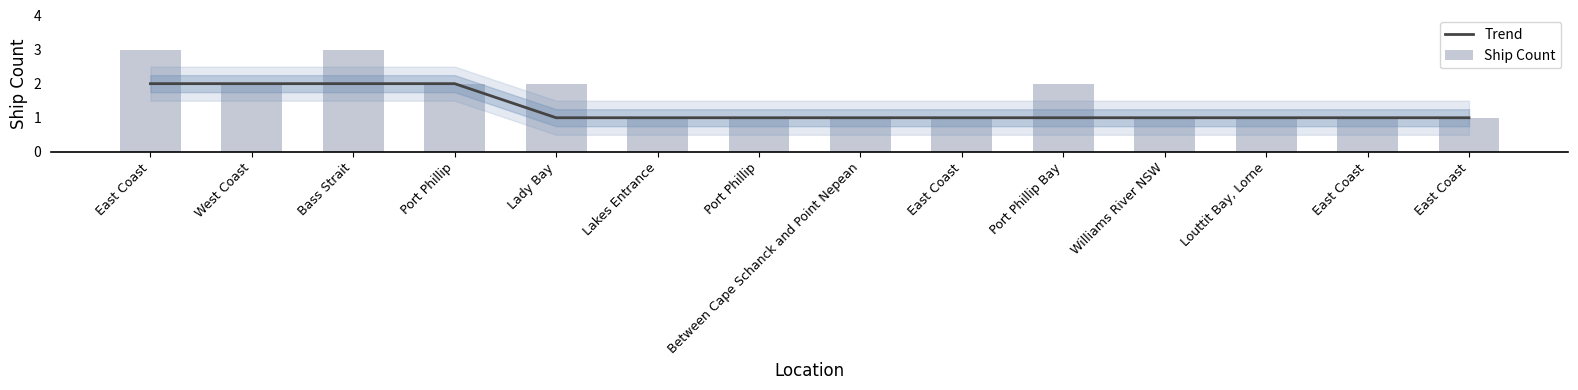

Rank the categories by Trend value from lowest to highest.

Lady Bay, Lakes Entrance, Port Phillip, Between Cape Schanck and Point Nepean, East Coast, Port Phillip Bay, Williams River NSW, Louttit Bay, Lorne, East Coast, East Coast, East Coast, West Coast, Bass Strait, Port Phillip